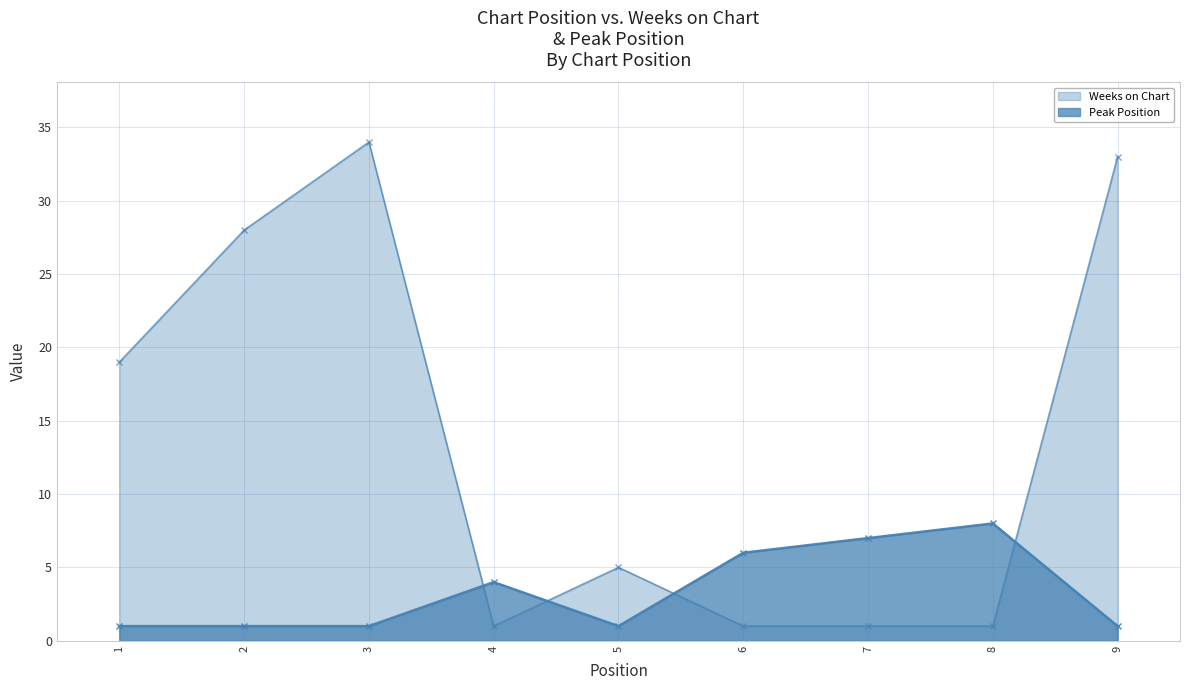

Reading left to right, list all the values displayed in this chart.

Weeks on Chart: 1=19	2=28	3=34	4=1	5=5	6=1	7=1	8=1	9=33
Peak Position: 1=1	2=1	3=1	4=4	5=1	6=6	7=7	8=8	9=1